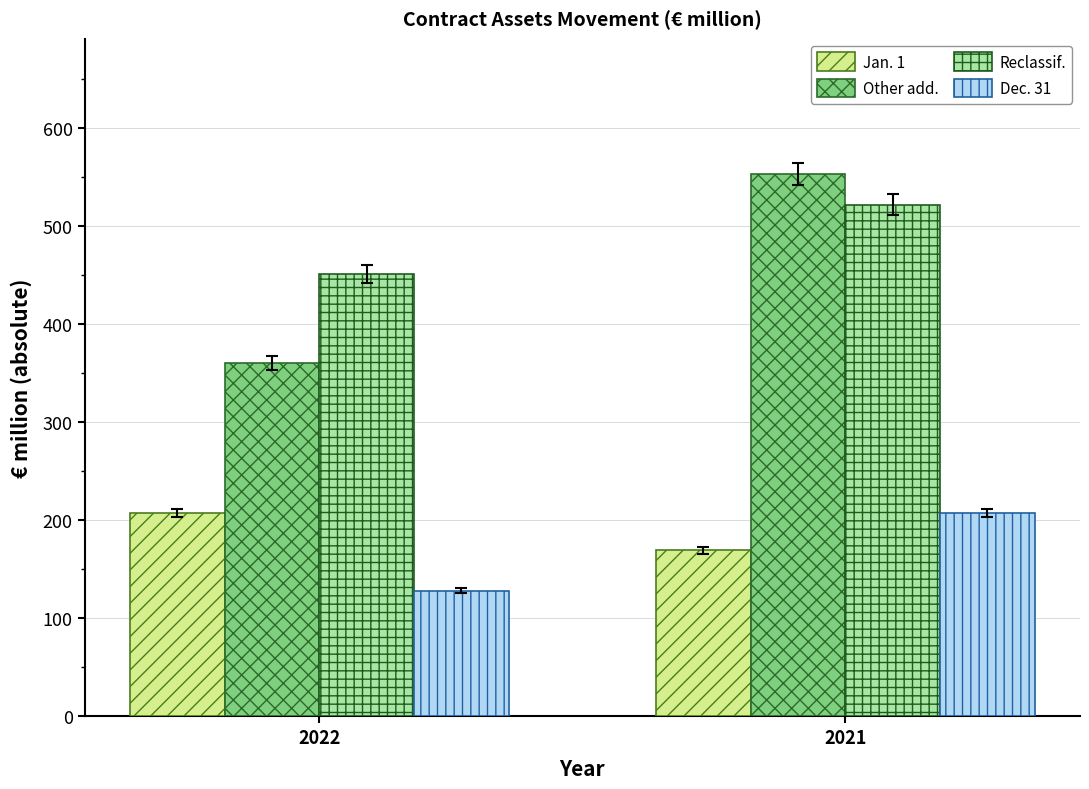

At which category is the sum across all series the highest?

2021